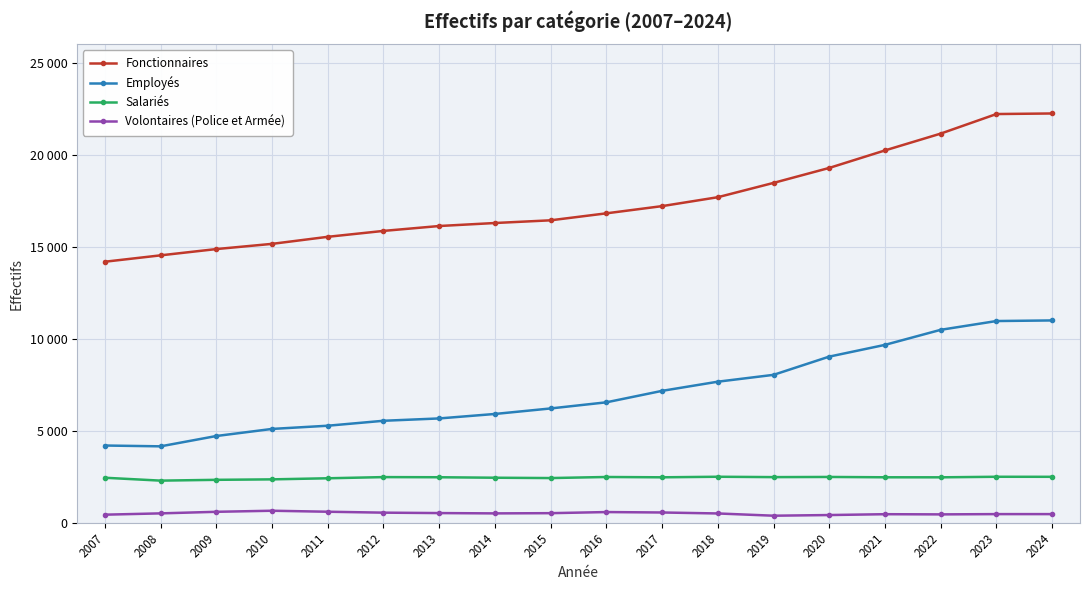

Is it true that Fonctionnaires equals 17693 at 2018?

True